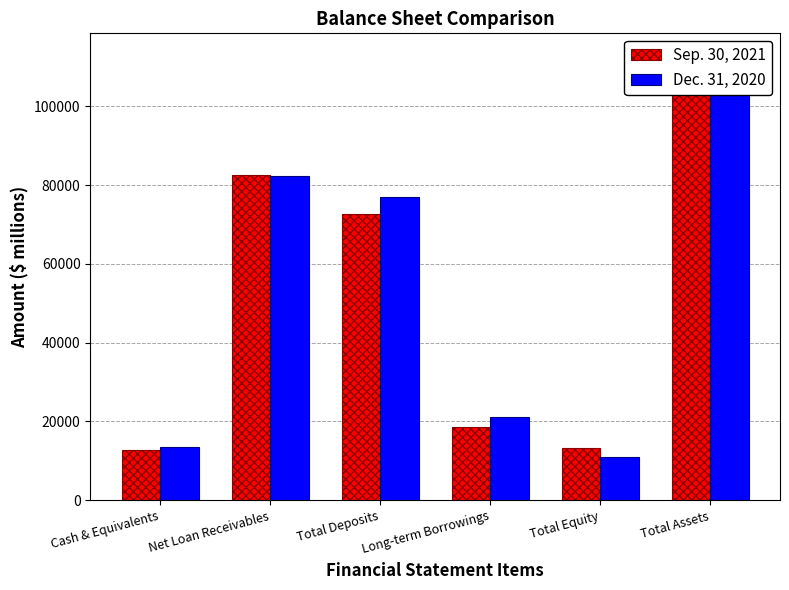

At which category does the chart reach its minimum across all series?

Total Equity